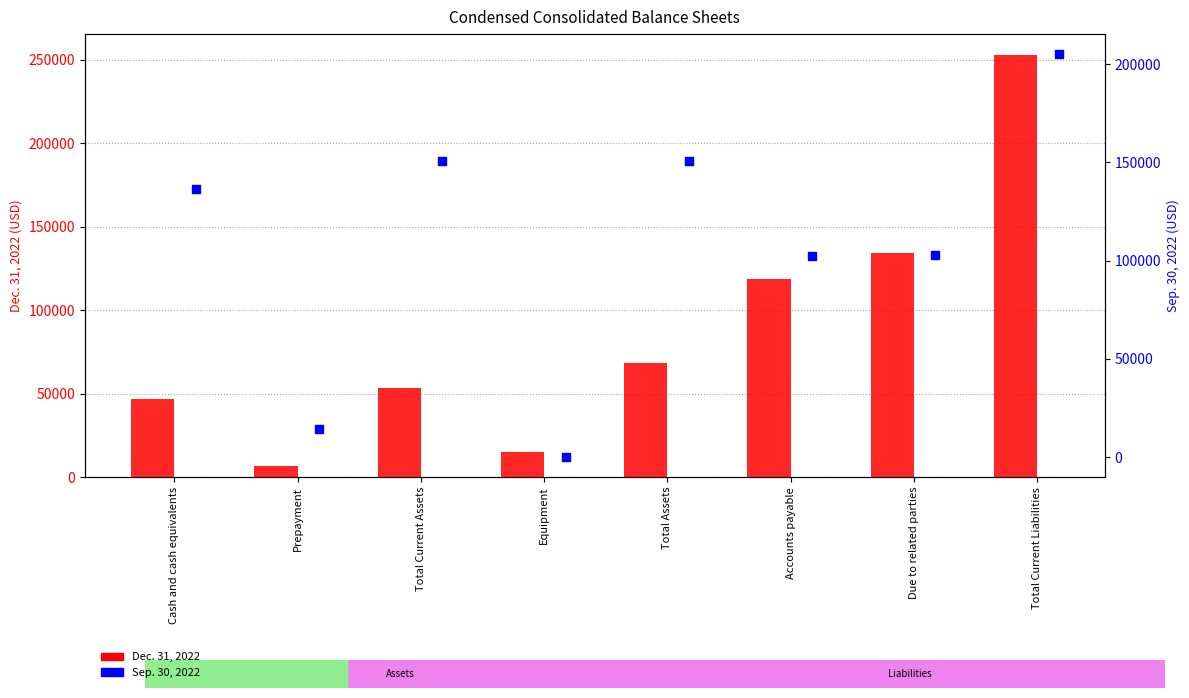

What are all the series names shown in the legend?

Dec. 31, 2022, Sep. 30, 2022